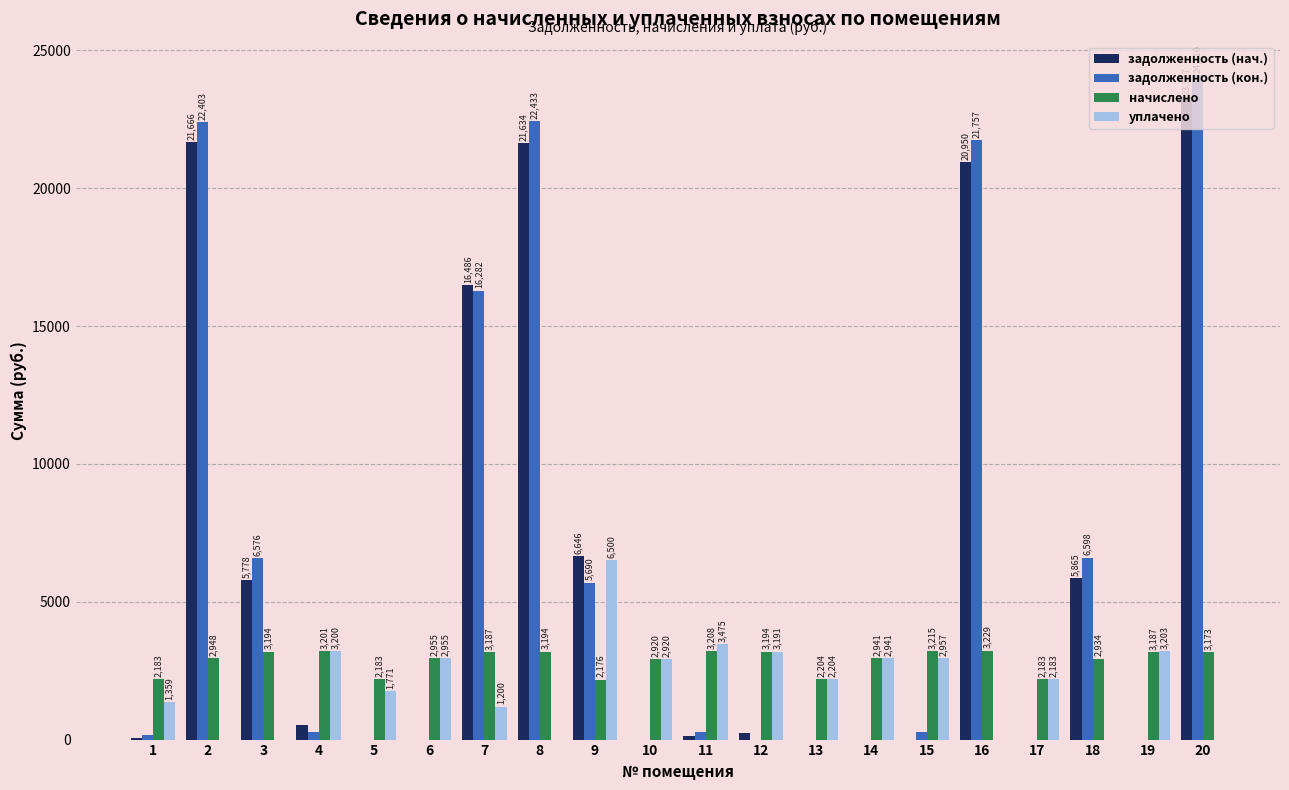

Which series has the largest total across all categories?

задолженность (кон.)